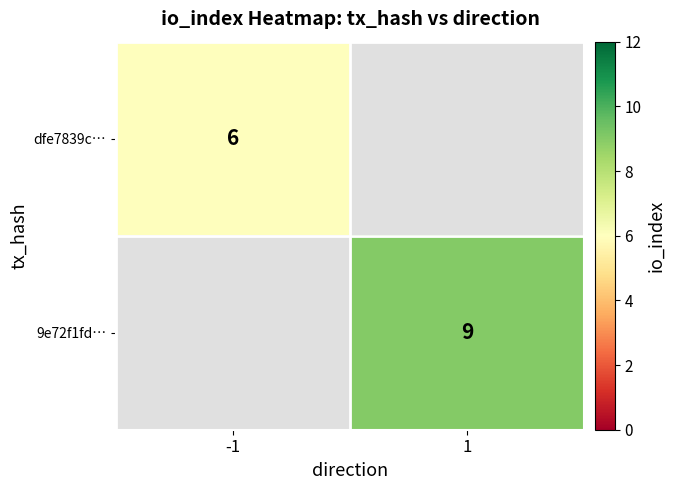

Is it true that 9e72f1fd… equals 3 at 1?

False